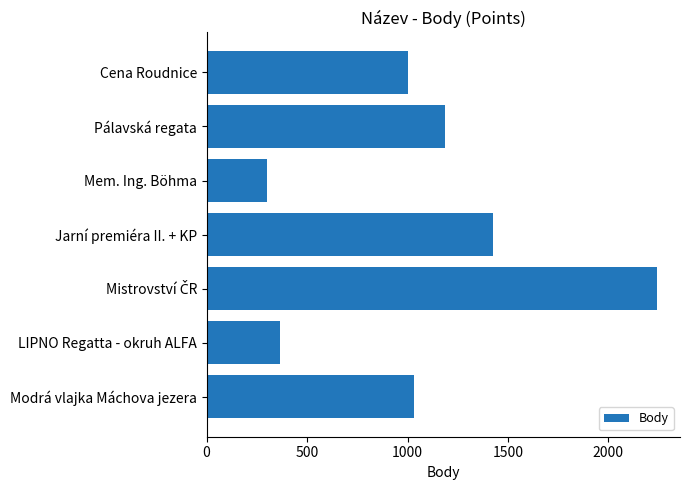

What is the label of the 2nd bar from the top?

Pálavská regata